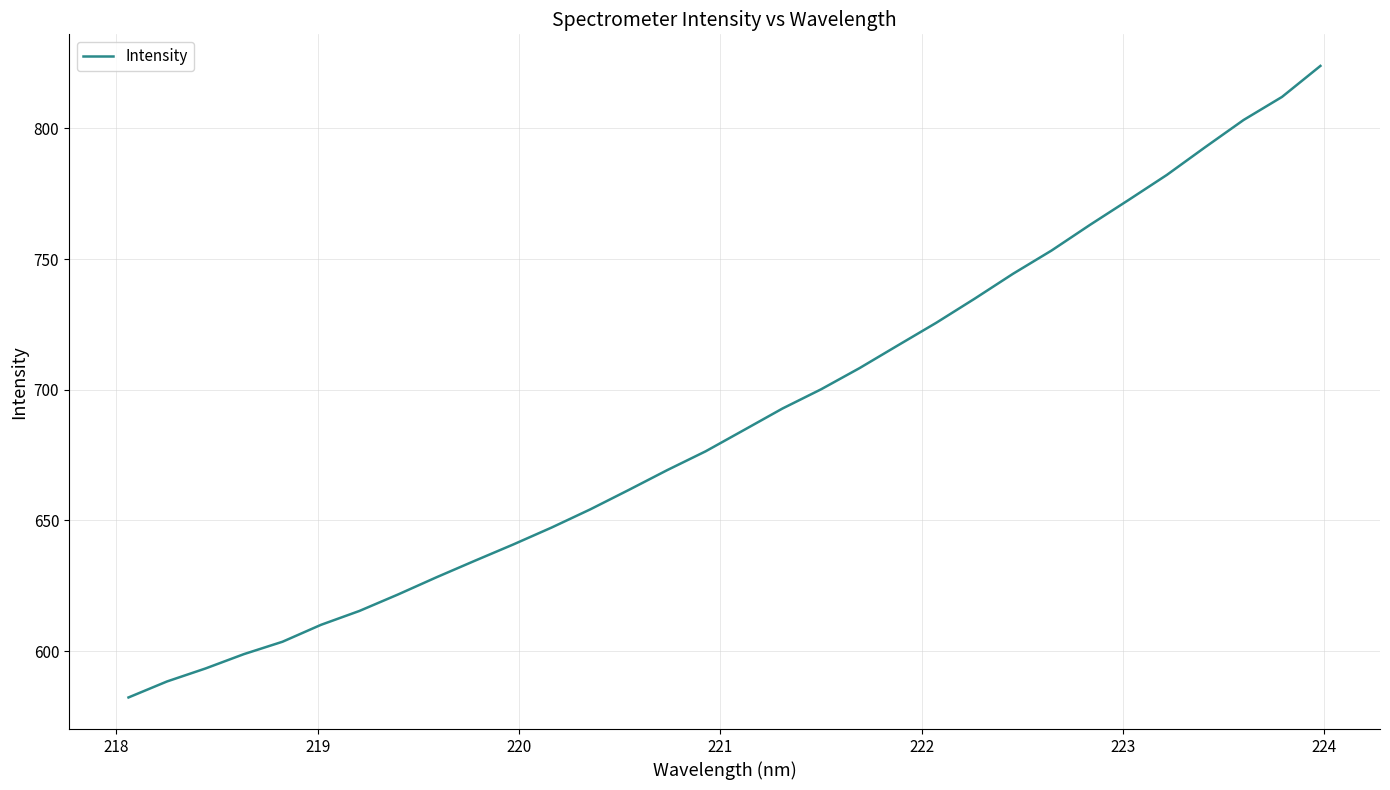

What is the difference between the maximum and minimum values?

241.6